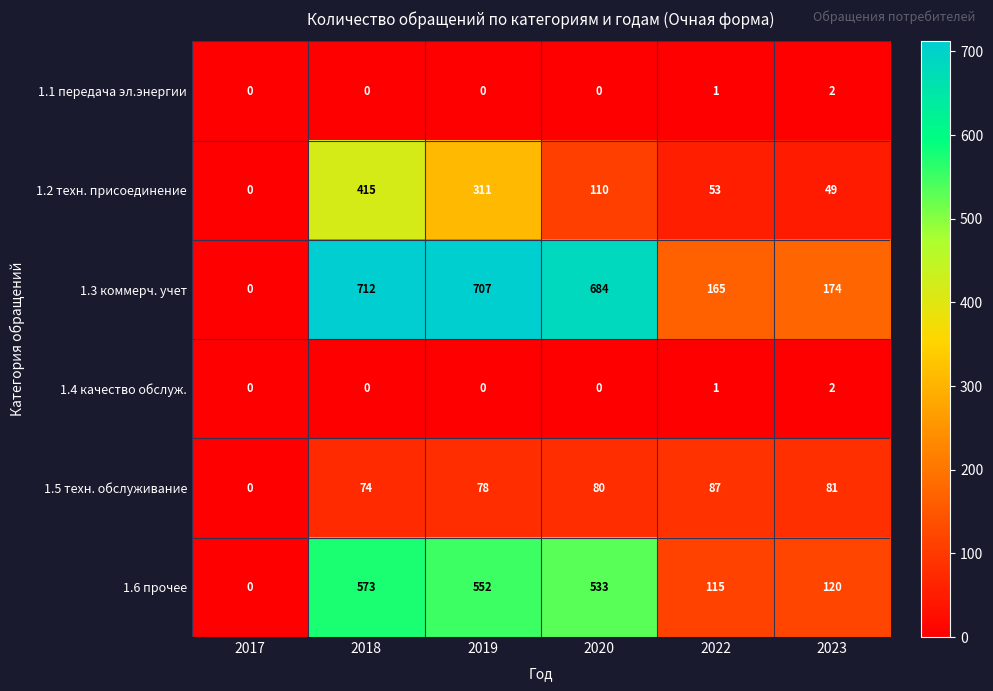

Which series changed the most between 2019 and 2020?

1.2 техн. присоединение